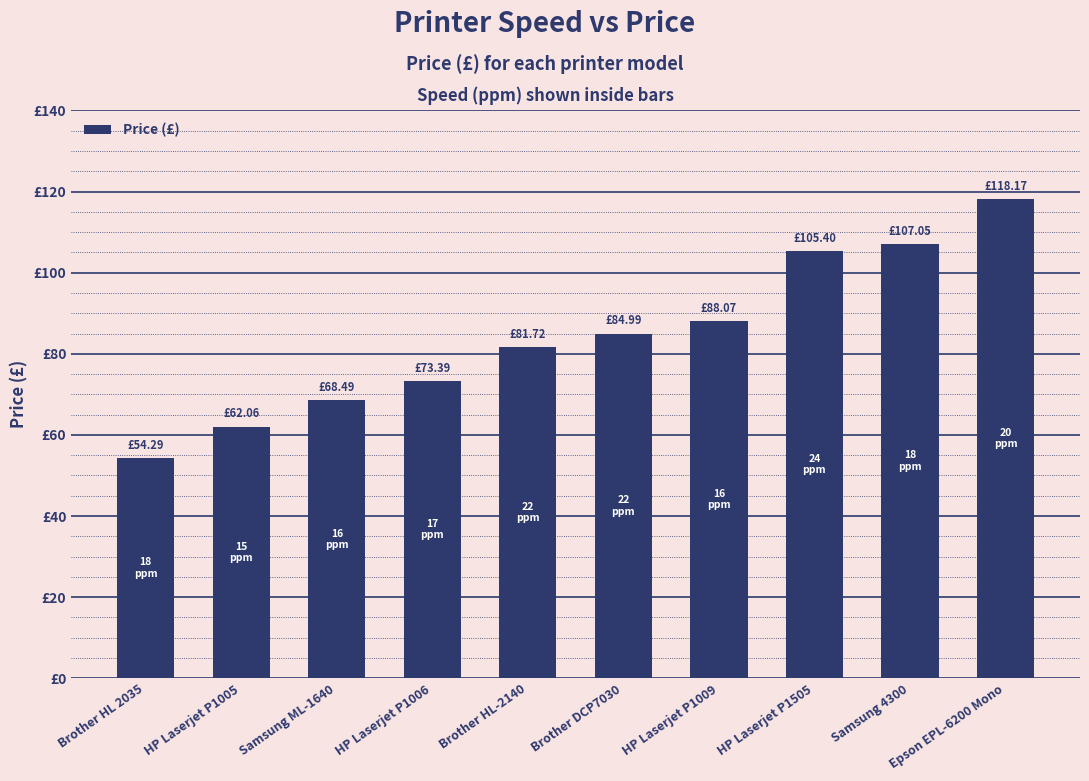

Are the bars horizontal?

No